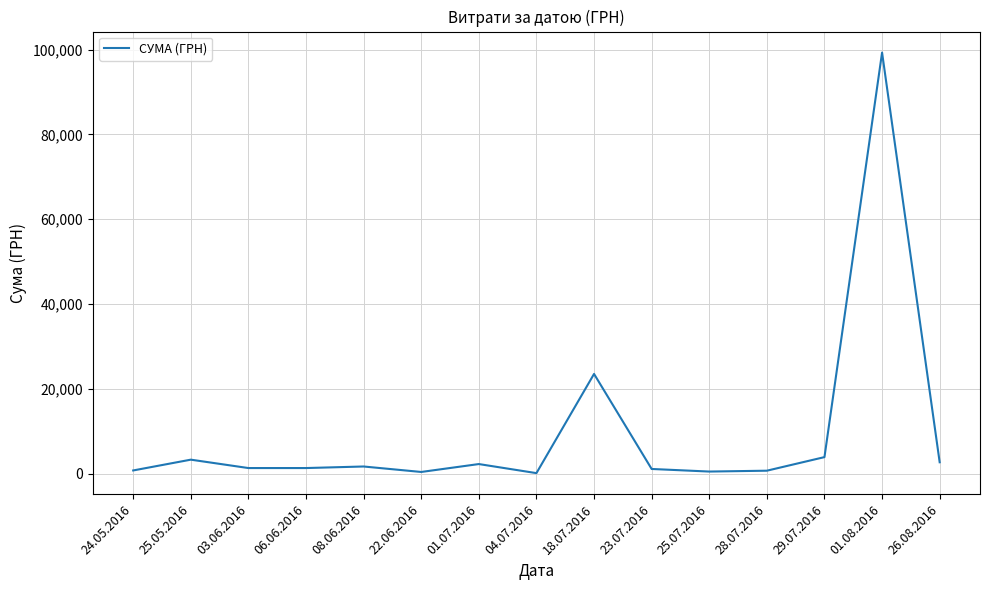

At which label is the value closest to 49708?

18.07.2016